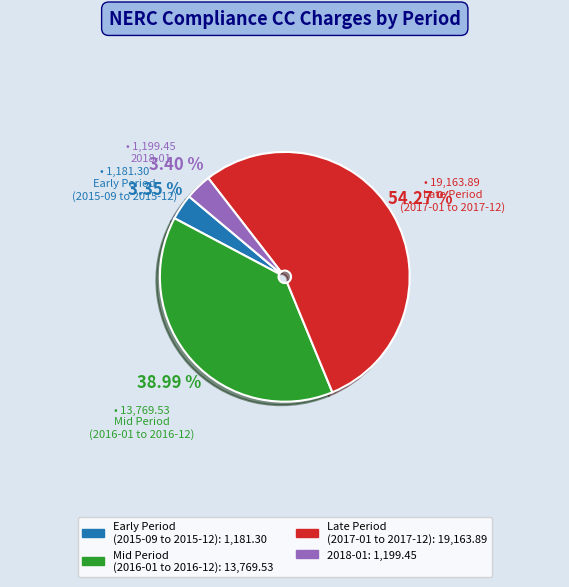

How many slices are in this pie chart?

4